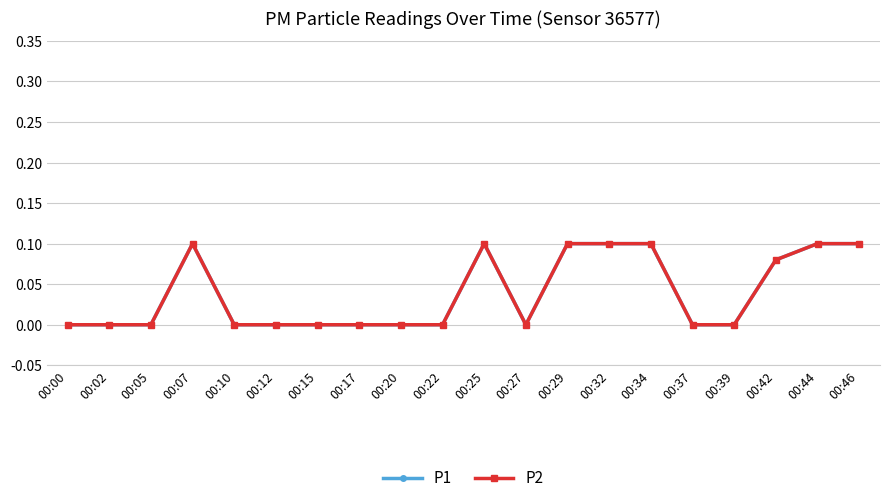

How many lines are shown in the chart?

2